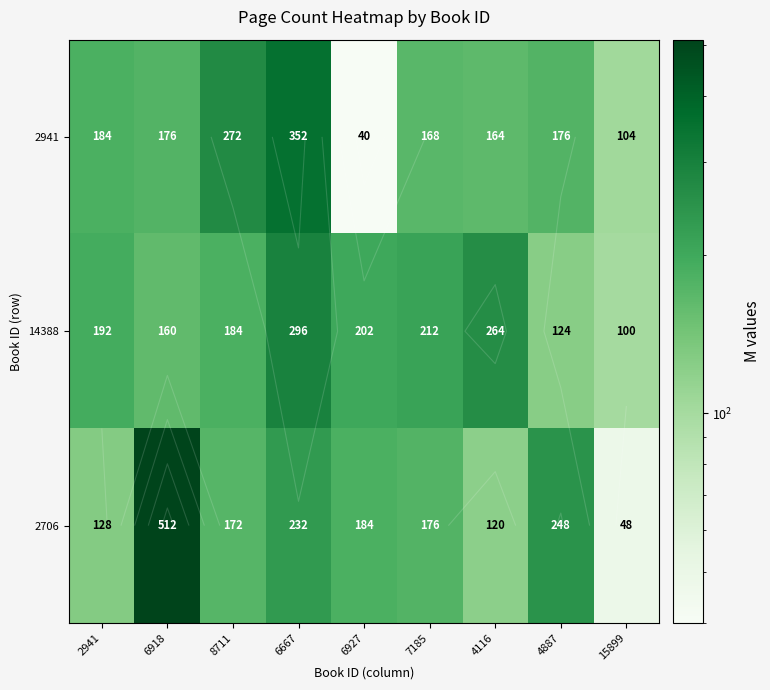

What is the difference between the second highest and minimum values in the 14388 series?

164